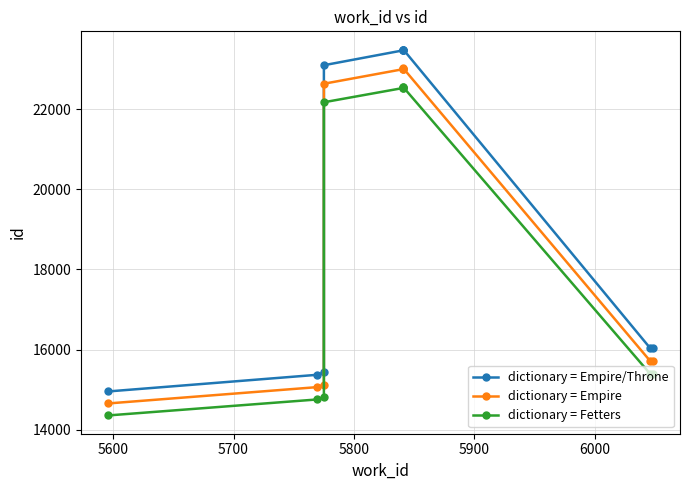

The value of dictionary = Fetters at 5600 is 24030.7. True or false?

False